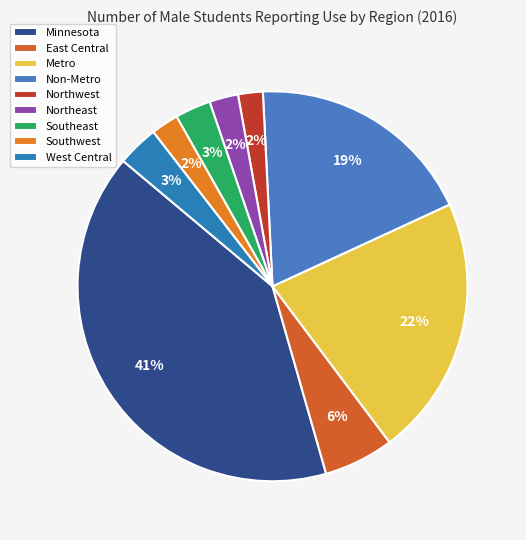

The Northwest slice represents 1% of the pie. True or false?

False